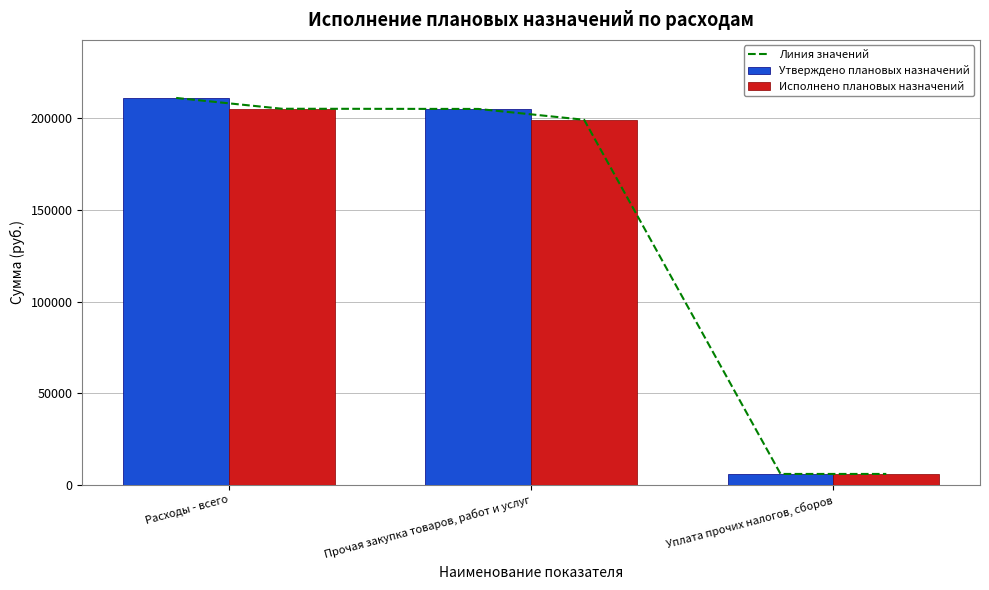

Which series has the largest total across all categories?

Утверждено плановых назначений